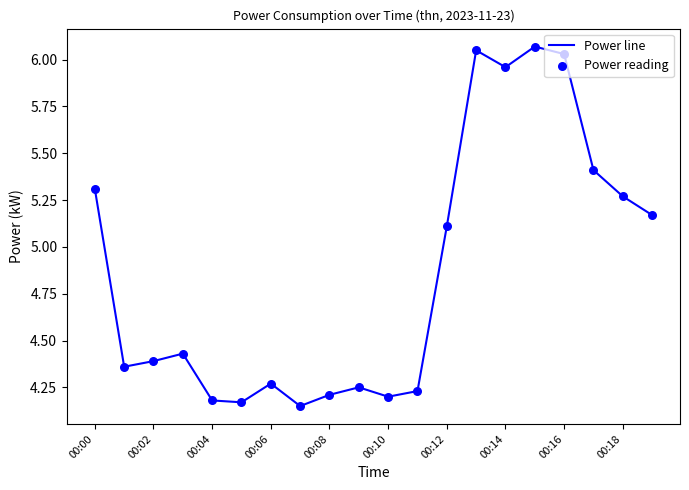

What is the difference between the maximum and minimum values?

1.9